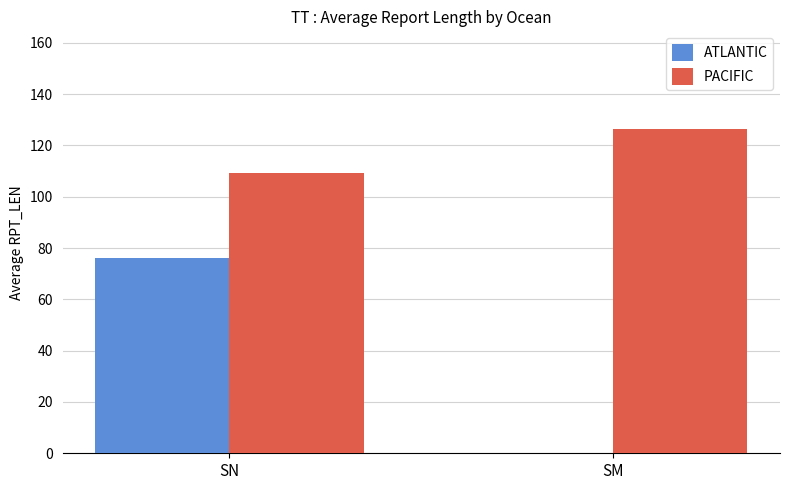

At which label is PACIFIC closest to 117?

SN